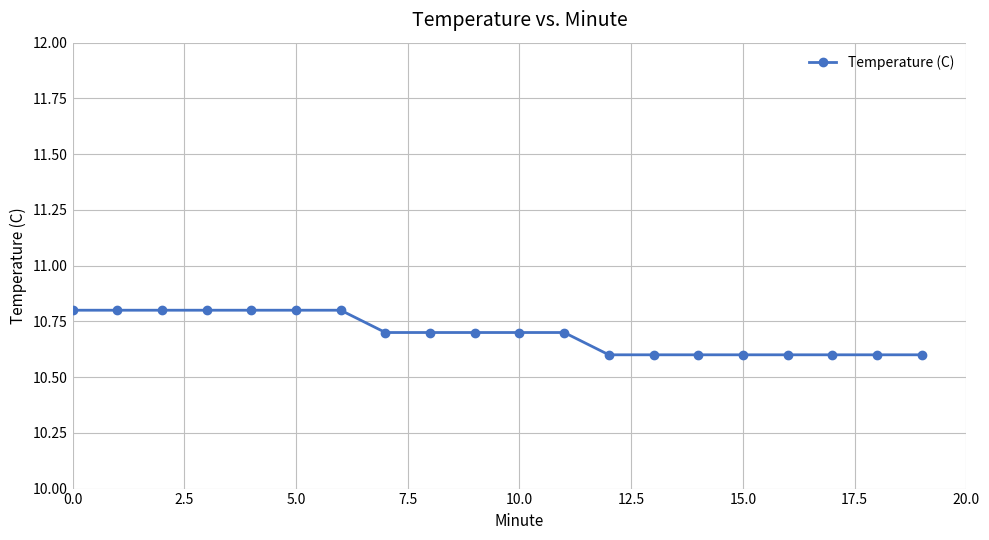

What is the average value?

10.7